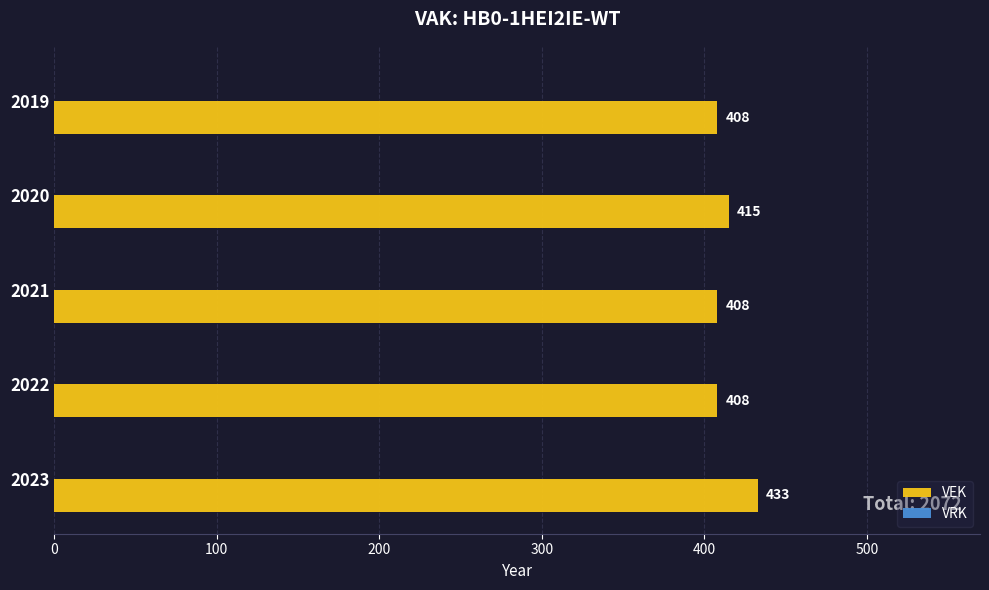

The value at 2019 is 710. True or false?

False